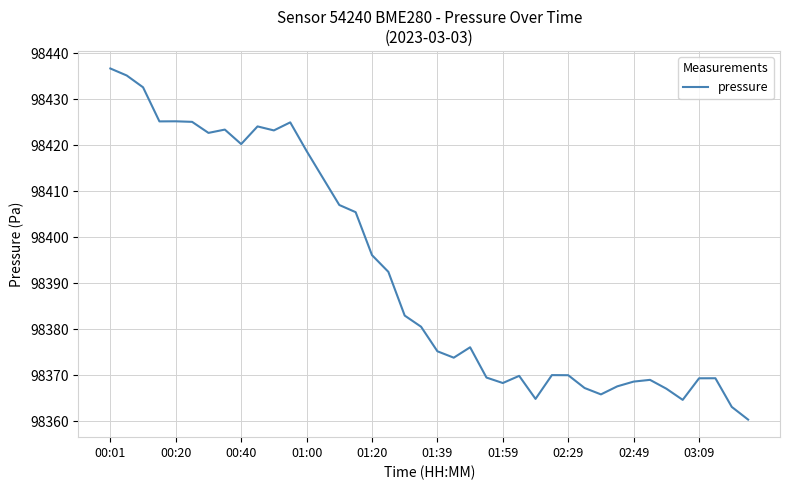

What is the greatest value displayed?

98436.7